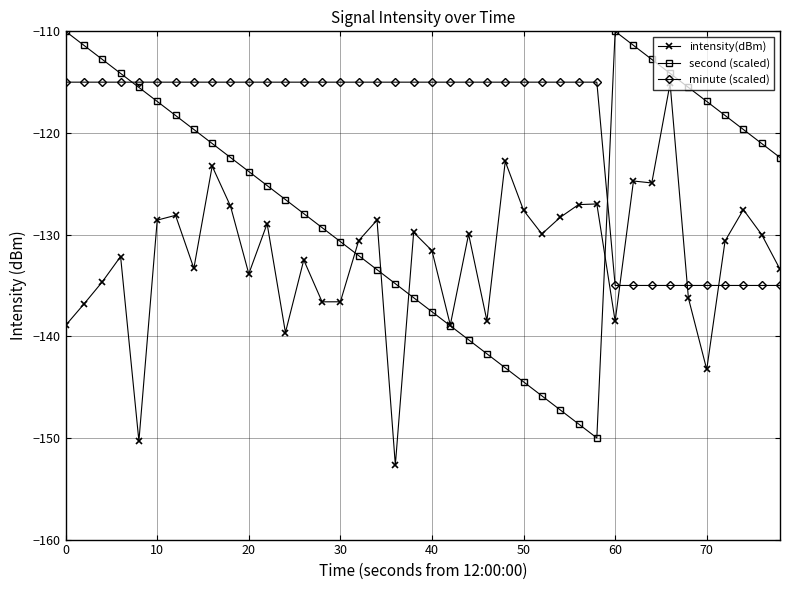

How many times do minute (scaled) and second (scaled) cross each other?

2